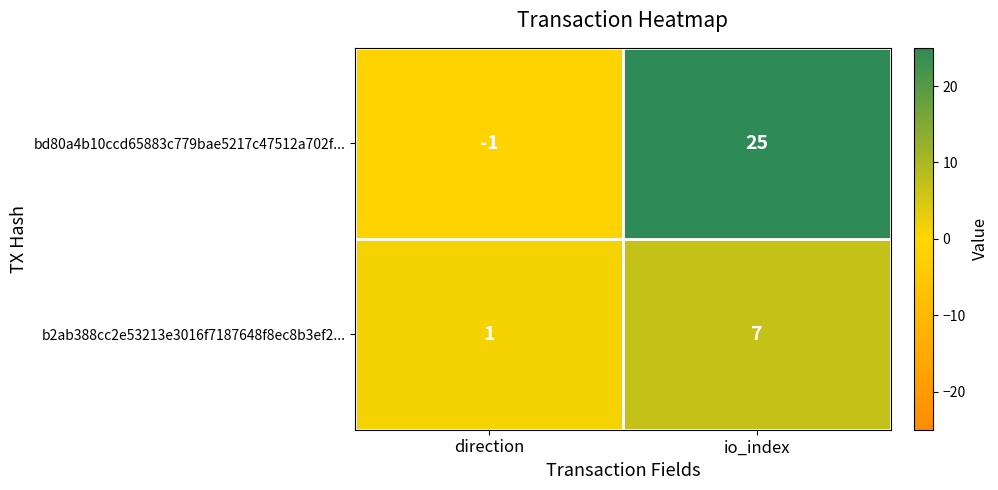

What is the total value across all series at io_index?

32